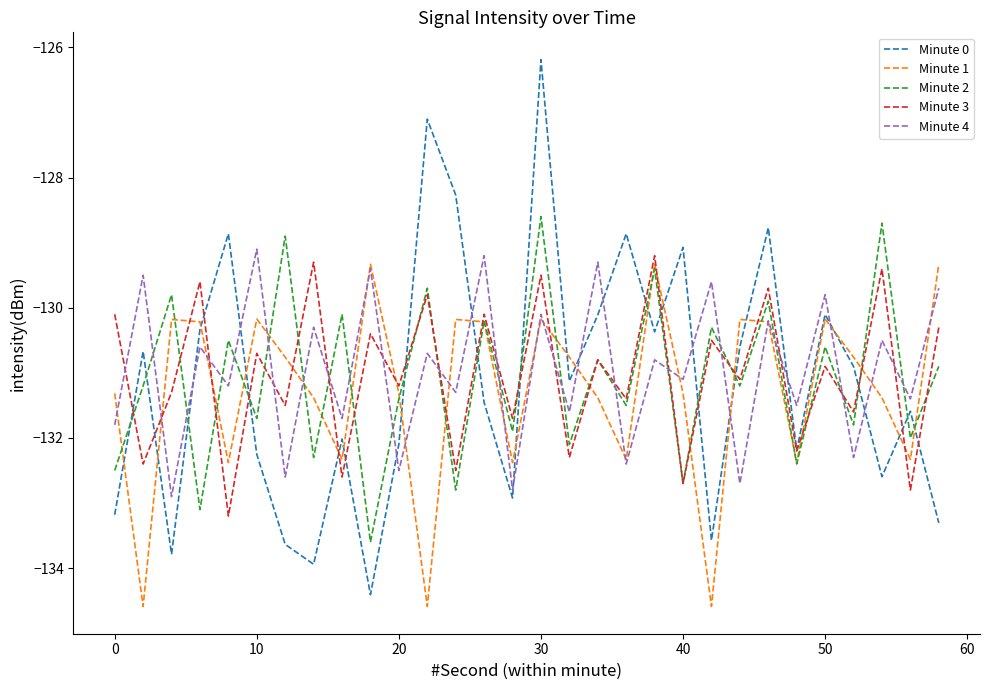

Which series has the widest spread of values?

Minute 0